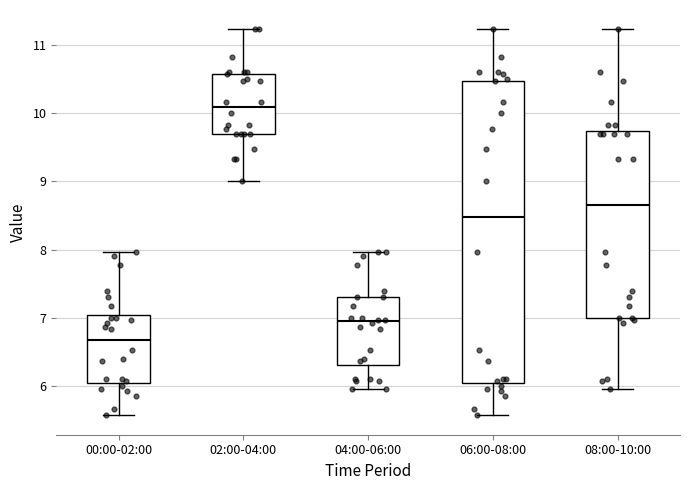

Reading left to right, transcribe this box plot: for each box, give where its median line is, the range the box spans, and where its two whiskers end, as read against the y-axis. The values are not printed on the chart, so give them approximately, as read against the axis.

00:00-02:00: median 6.7, box 6.1 to 7.0, whiskers 5.6 to 8.0
02:00-04:00: median 10.1, box 9.7 to 10.6, whiskers 9.0 to 11.2
04:00-06:00: median 7.0, box 6.3 to 7.3, whiskers 6.0 to 8.0
06:00-08:00: median 8.5, box 6.1 to 10.5, whiskers 5.6 to 11.2
08:00-10:00: median 8.7, box 7.0 to 9.7, whiskers 6.0 to 11.2